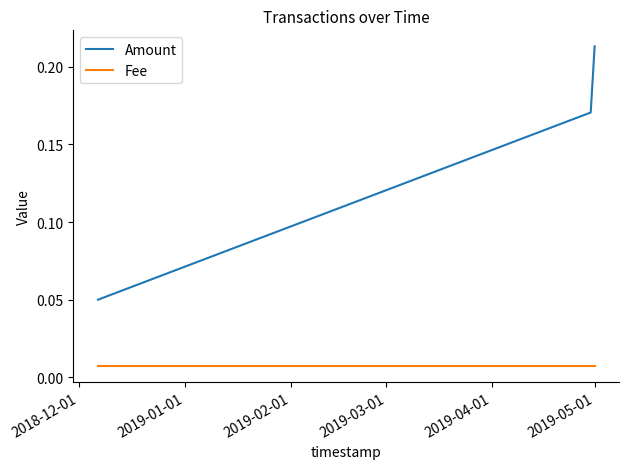

List the series in order of their peak value, highest first.

Amount, Fee